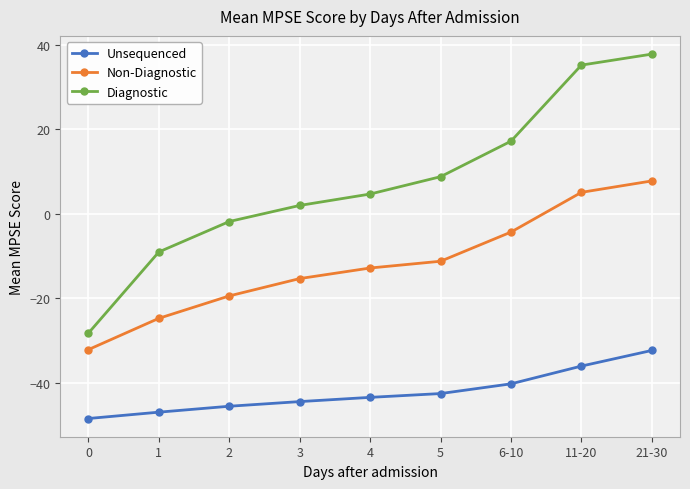

What is the difference between the maximum and minimum values in the Unsequenced series?

16.1